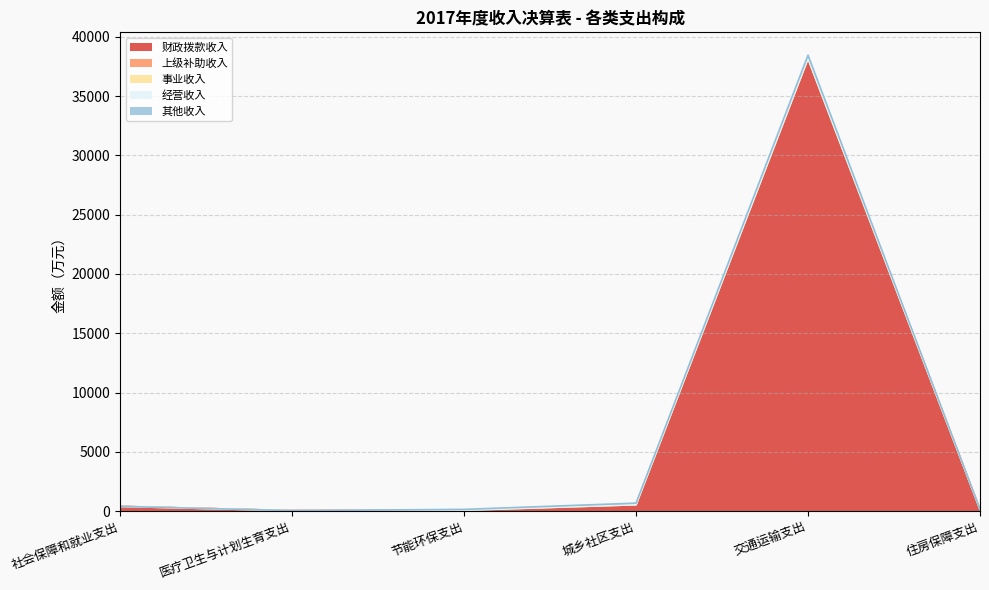

At which label is 财政拨款收入 closest to 19102?

城乡社区支出